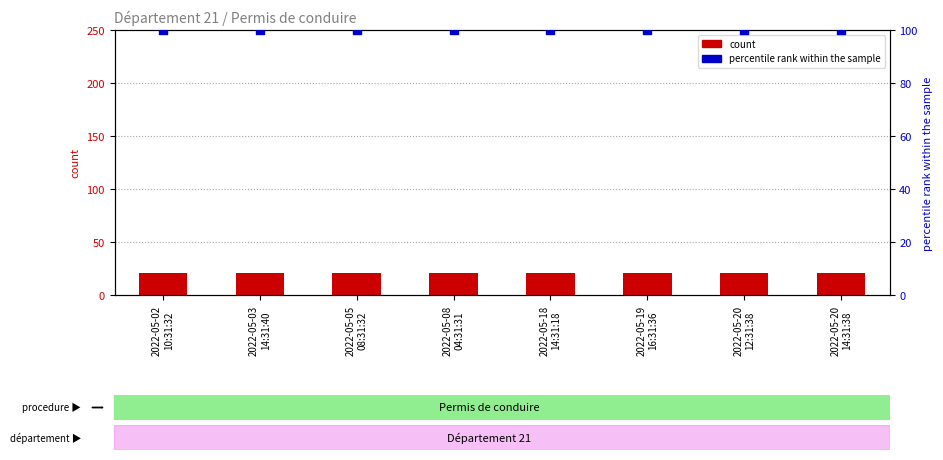

What is the total value across all series at 2022-05-18
14:31:18?

121